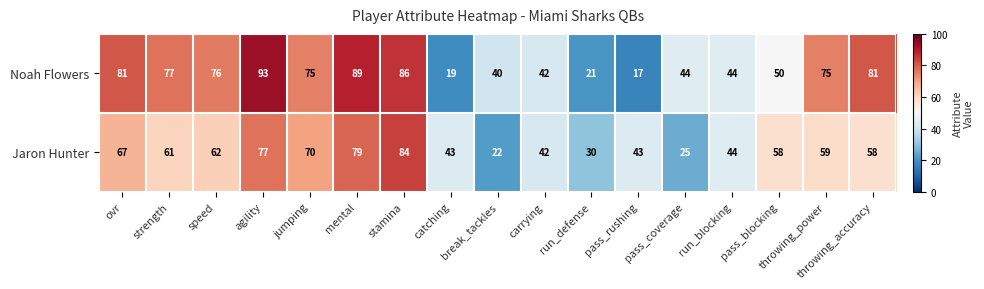

True or false: Noah Flowers has a value of 117 at mental.

False